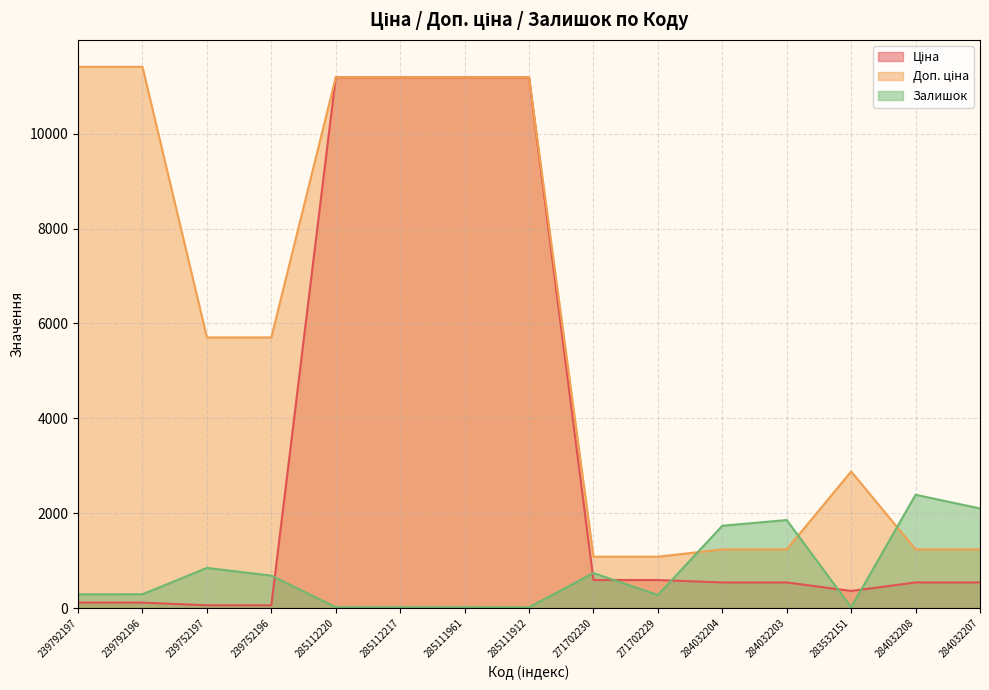

True or false: Доп. ціна and Ціна intersect in this chart.

False